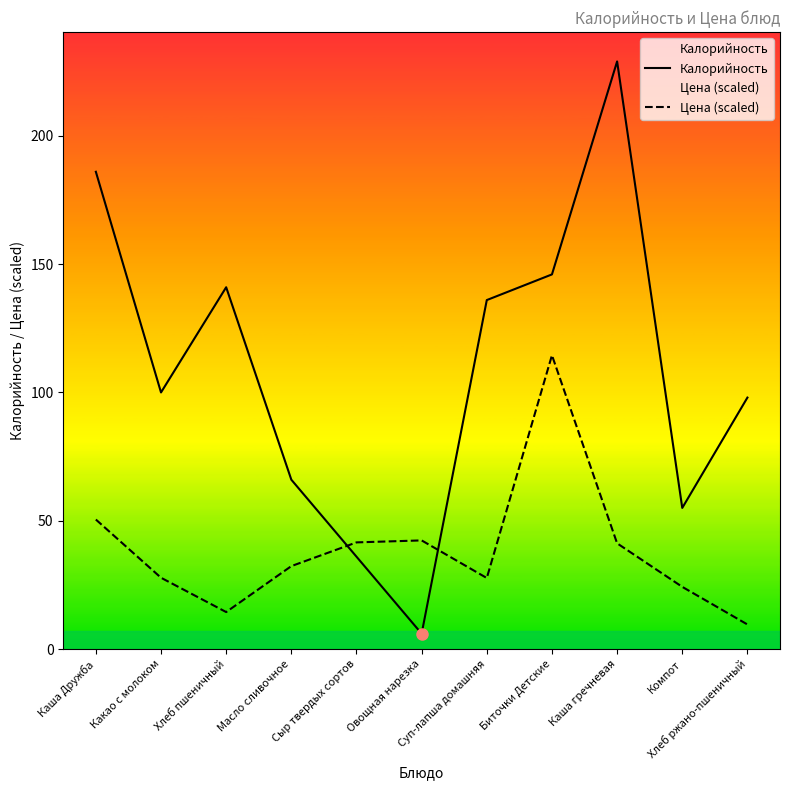

In Цена (scaled), how many points are lower than both neighbors (excluding endpoints)?

2